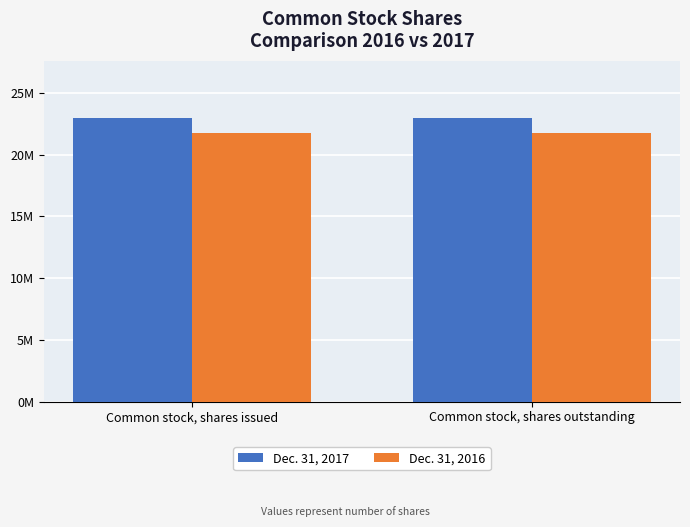

What is the maximum value for Dec. 31, 2016?

21768864